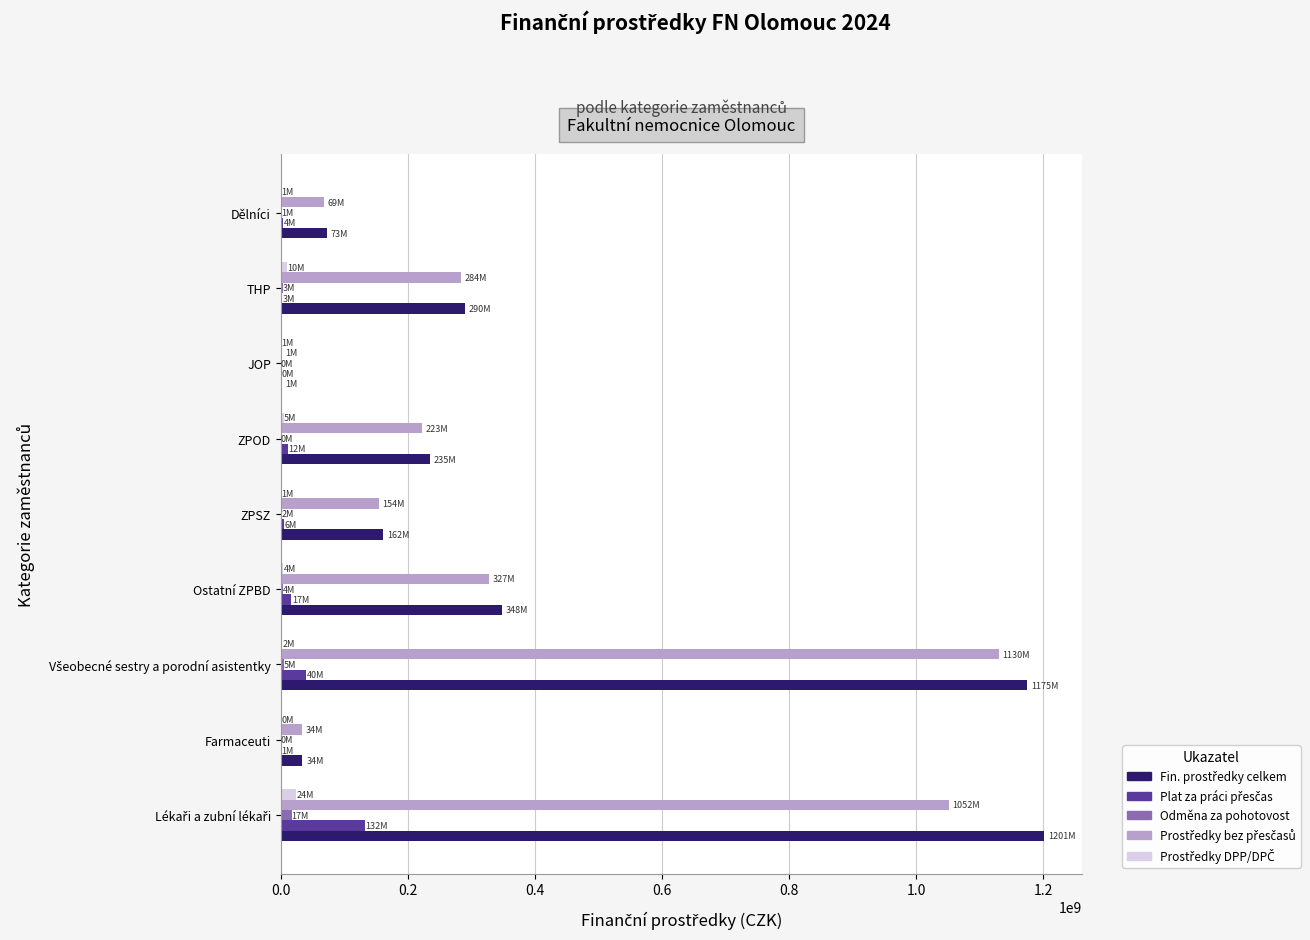

How many series are shown in this chart?

5